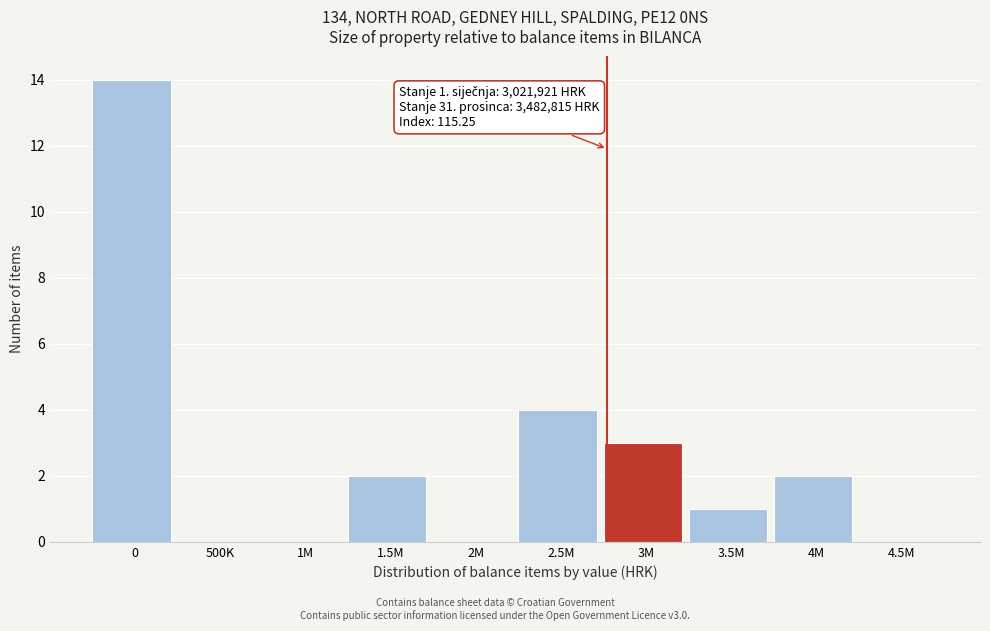

Reading right to left, list all the values displayed in this chart.

4.5M=0	4M=2	3.5M=1	3M=3	2.5M=4	2M=0	1.5M=2	1M=0	500K=0	0=14